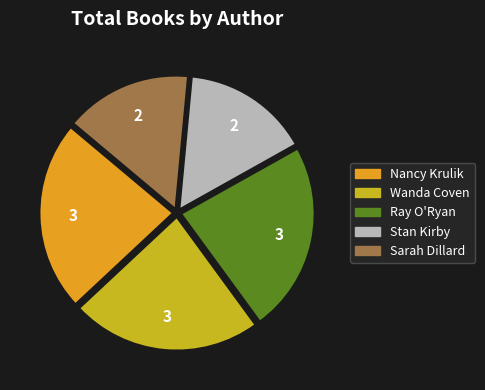

Is Wanda Coven the majority of the pie?

No